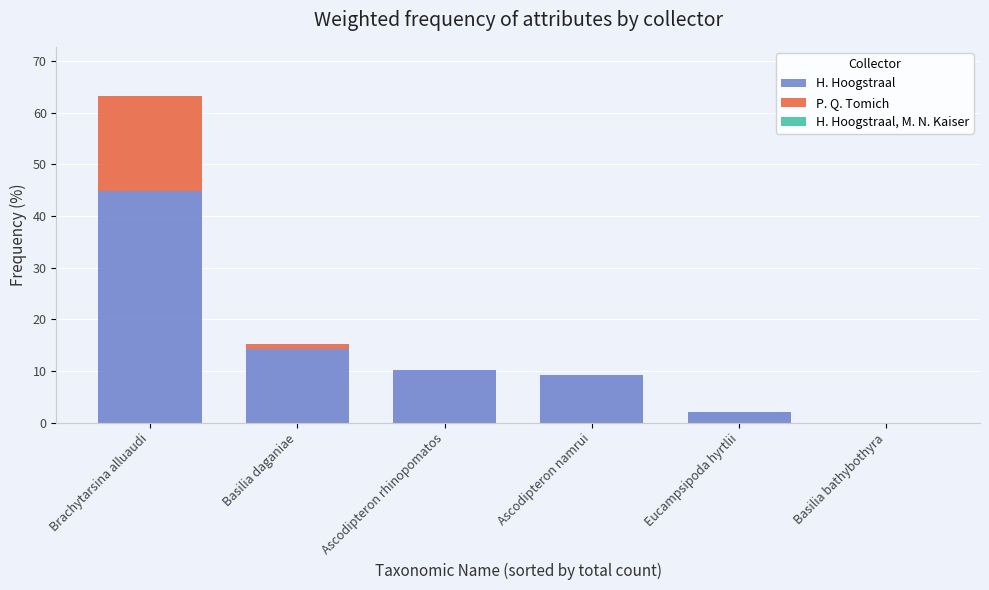

Read the H. Hoogstraal value at Ascodipteron rhinopomatos.

10.2